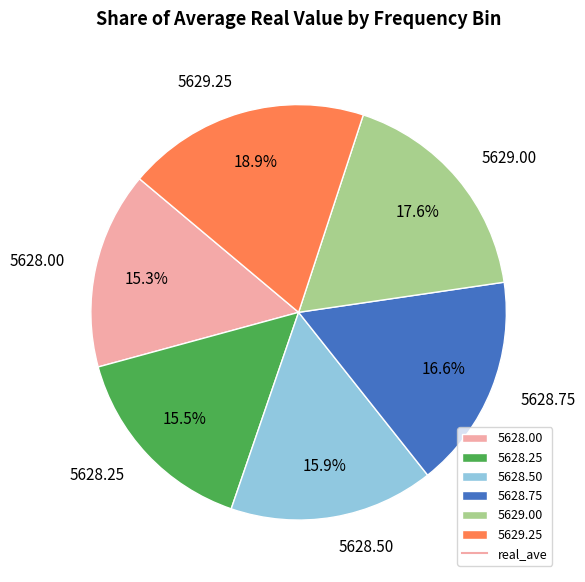

Combined, do 5628.75 and 5628.00 account for over 50%?

No